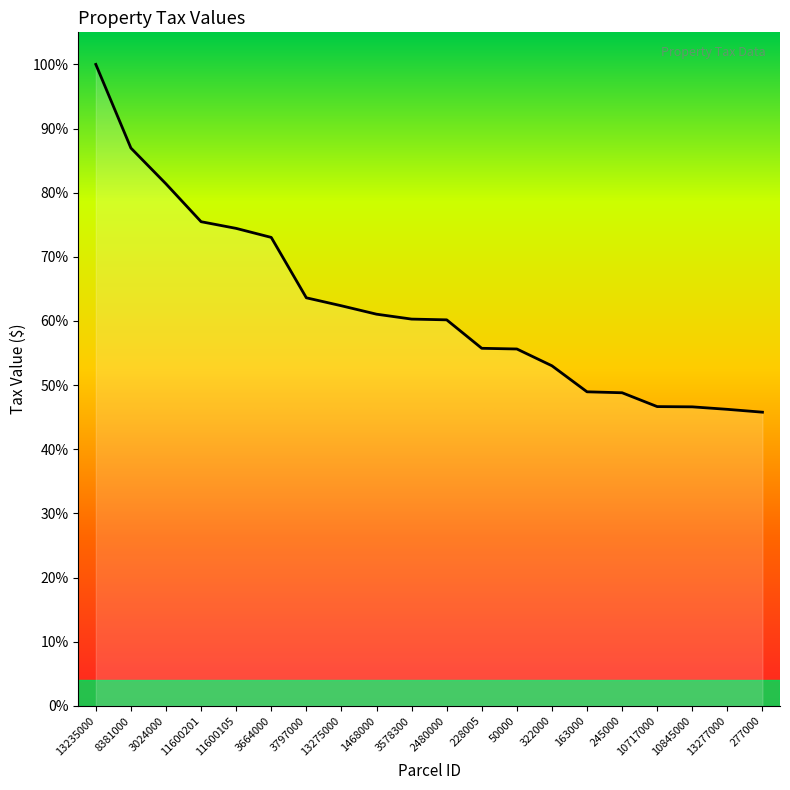

What value does the data have at 50000?

55.6